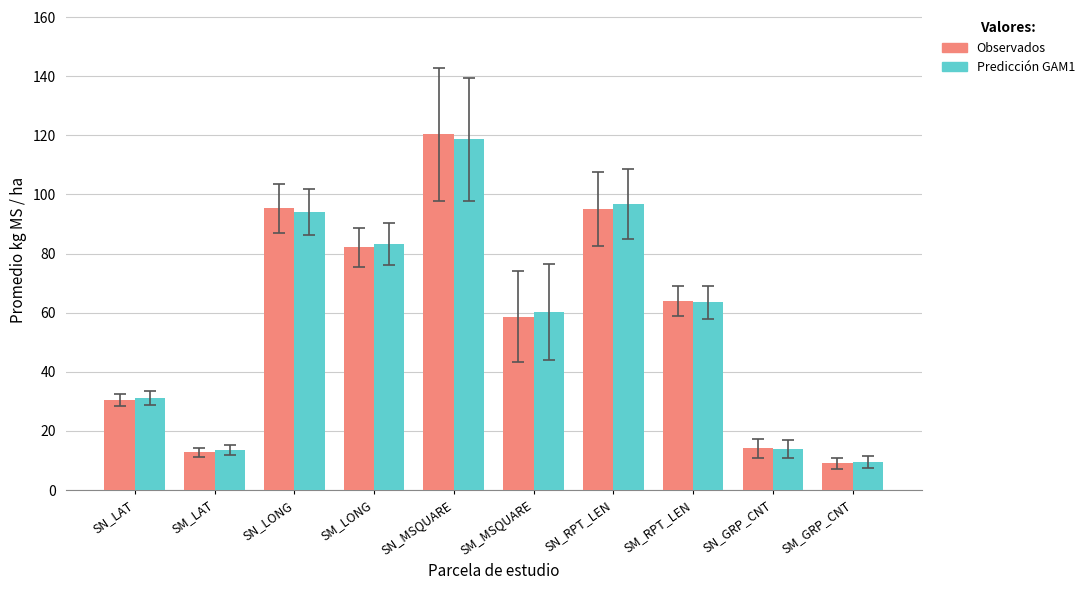

At which label does Observados reach its peak?

SN_MSQUARE